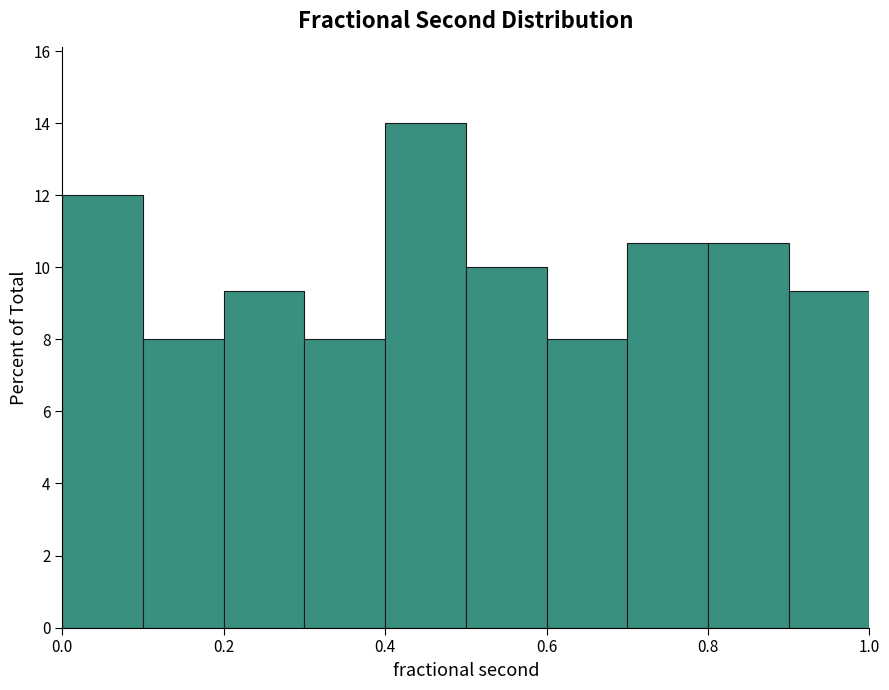

How tall is the bar that spans 0.8 to 0.9 on the x-axis? The values are not printed on the chart, so give them approximately, as read against the axis.

10.6